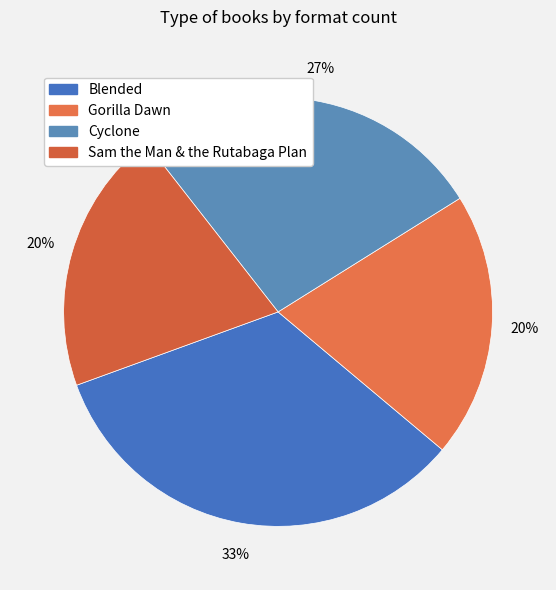

To the nearest percent, what is the difference between the largest and smallest slice percentages?

13%